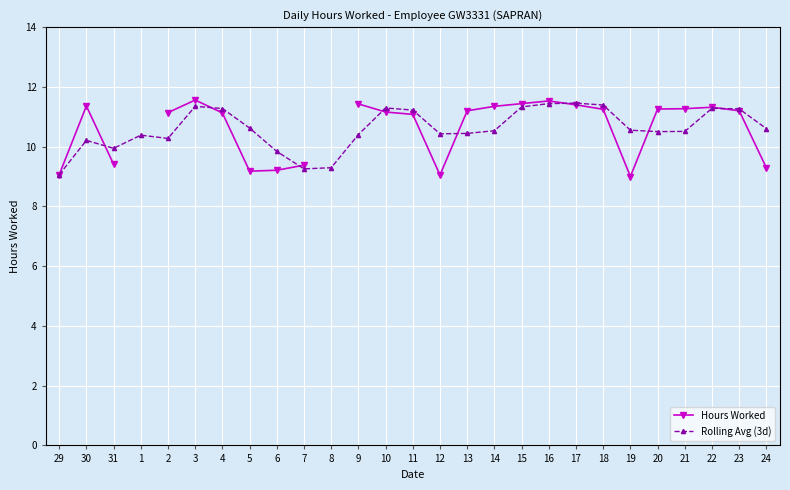

Between which two adjacent categories do Rolling Avg (3d) and Hours Worked first intersect?

30 and 31